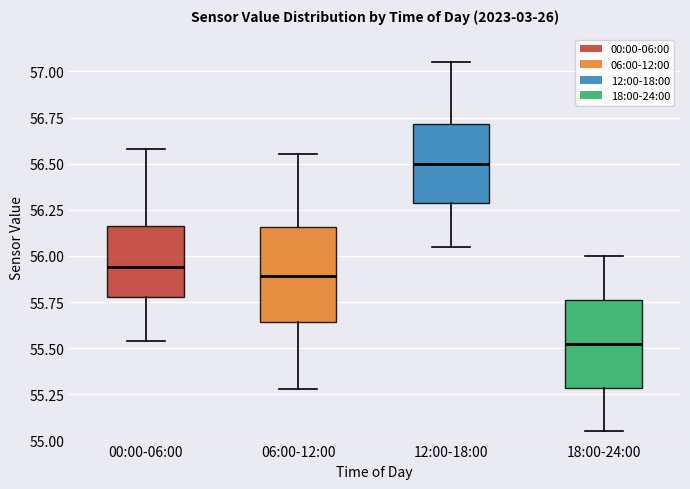

Where does the median line of the box for 00:00-06:00 sit on the y-axis? The values are not printed on the chart, so give them approximately, as read against the axis.

55.95